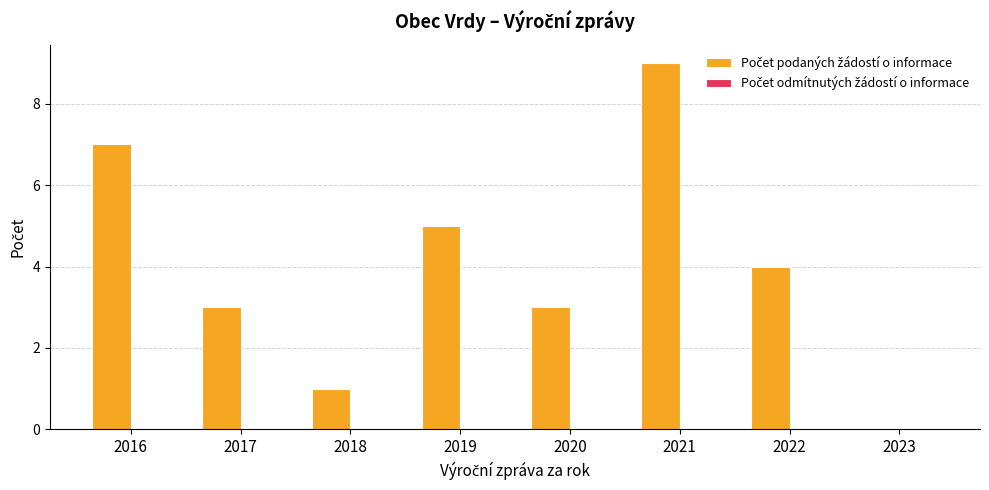

What is the ratio of the value at 2019 to the value at 2018?

5.0